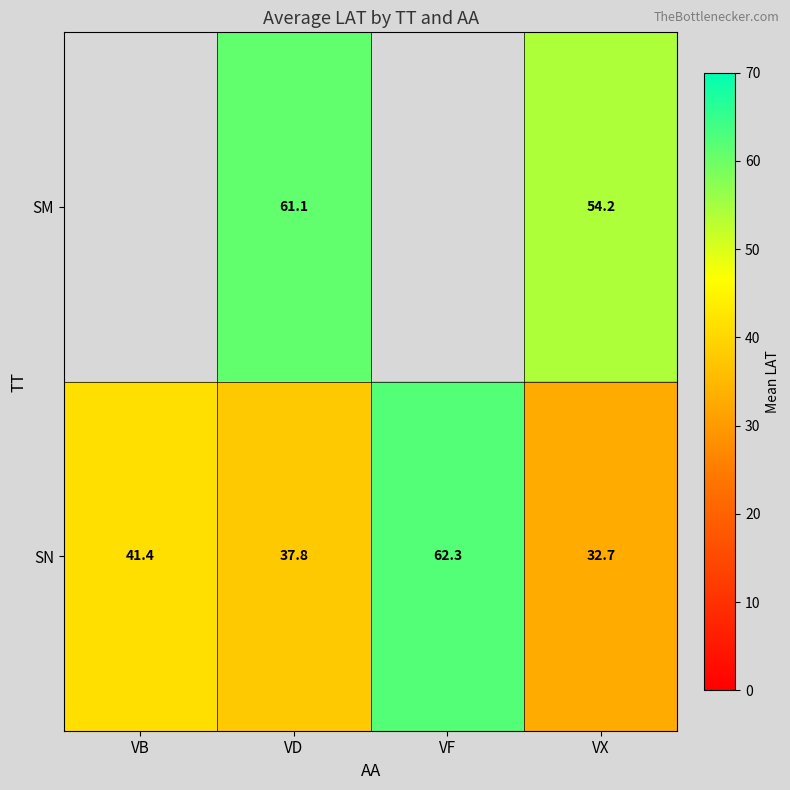

The value of SM at VX is 32.2. True or false?

False